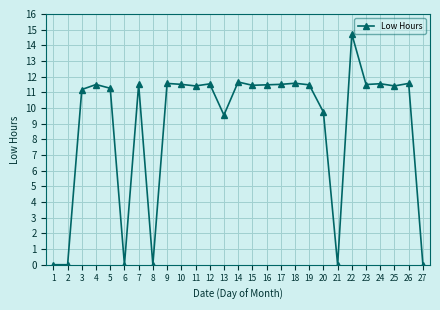

Count the number of values greater than 11.

19